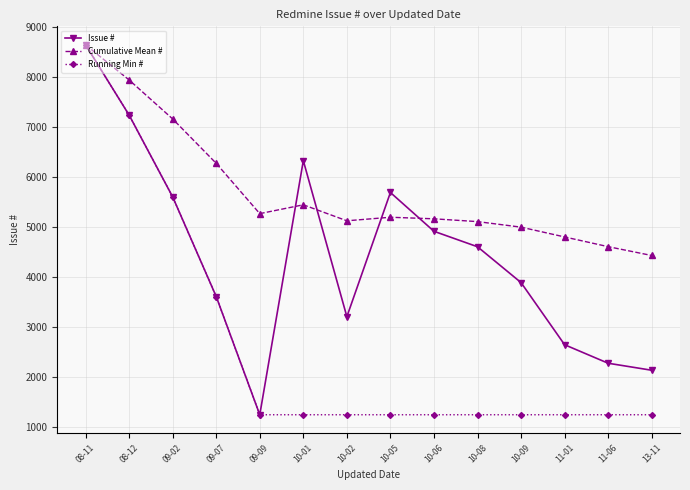

What is the total value across all series at 10-09?

10134.7